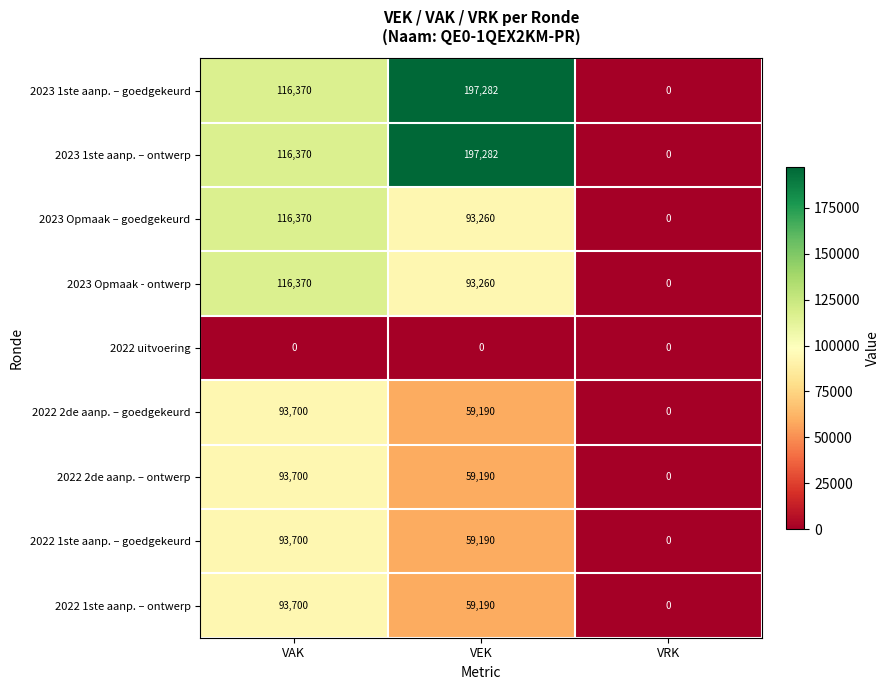

What is the difference between the maximum and second lowest values in the 2022 1ste aanp. – goedgekeurd series?

34510